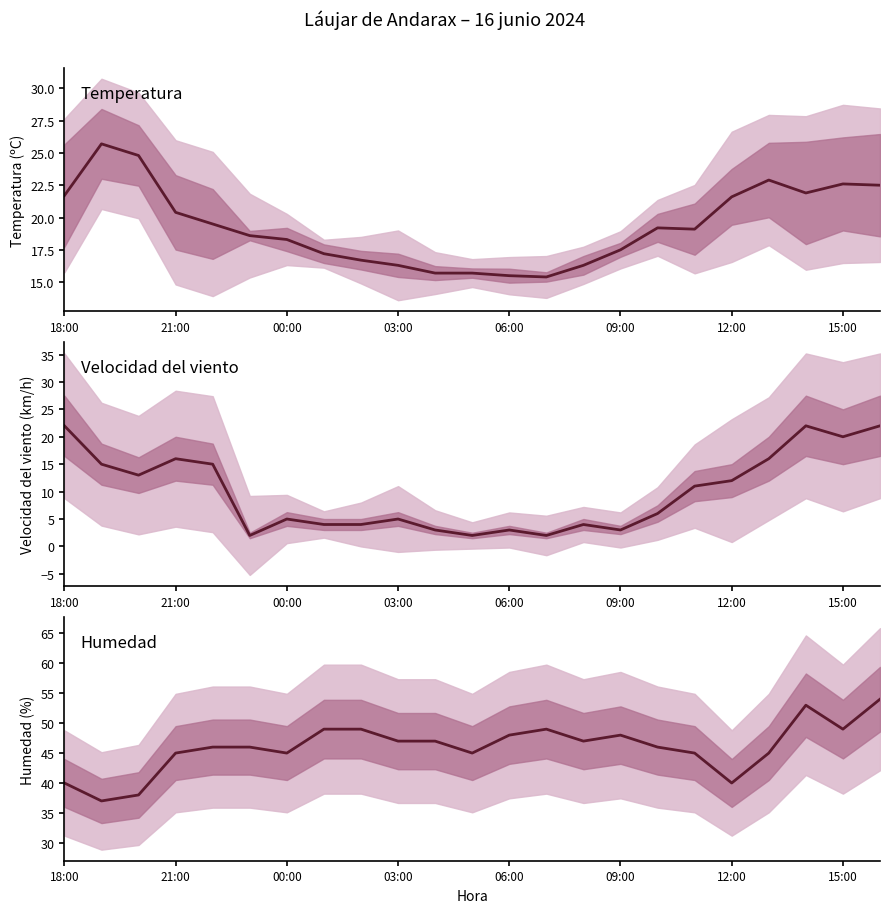

Is this an area chart (filled region under the line)?

No